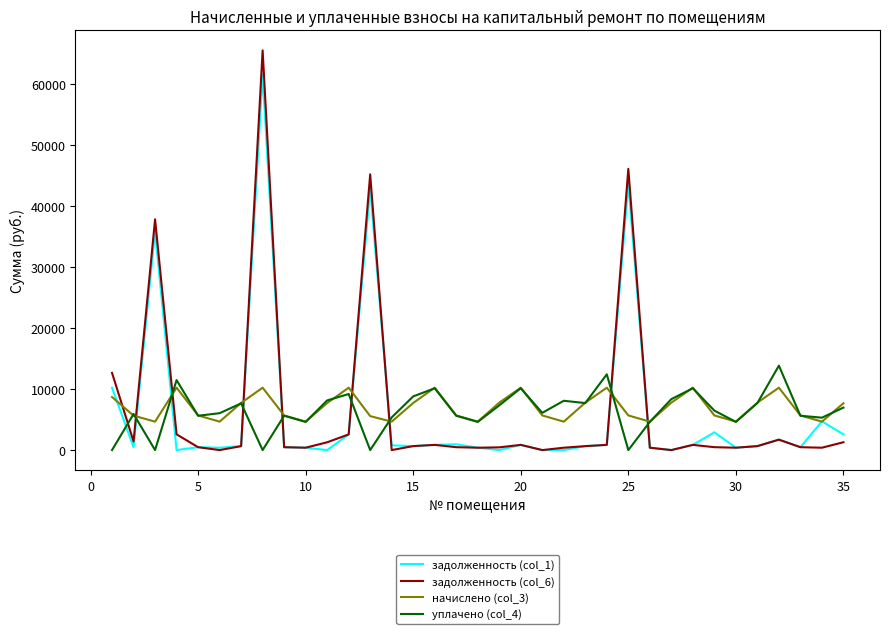

Rank the series by their maximum value, from highest to lowest.

задолженность (col_6), задолженность (col_1), уплачено (col_4), начислено (col_3)